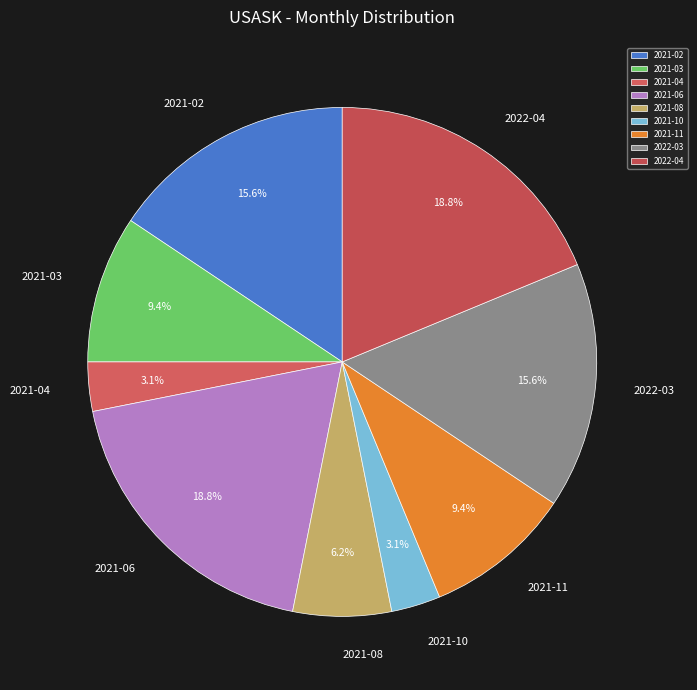

What is the total percentage of 2022-03 and 2022-04?

34.4%